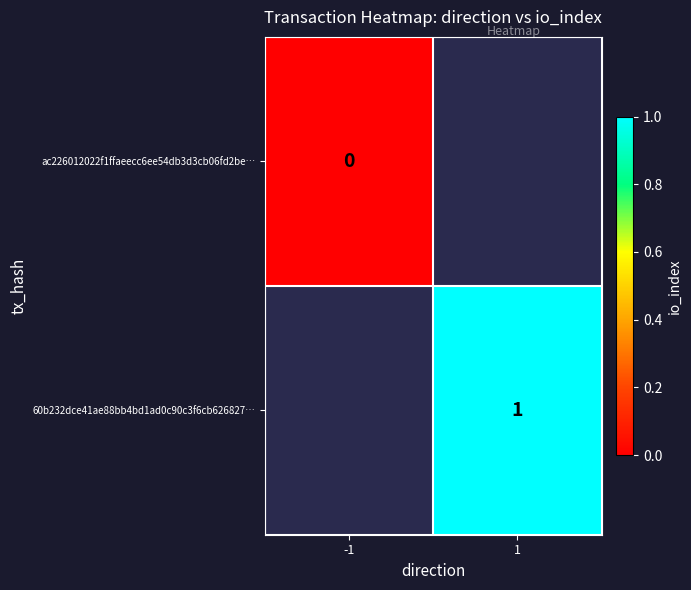

The value of 60b232dce41ae88bb4bd1ad0c90c3f6cb626827… at 1 is 0. True or false?

False